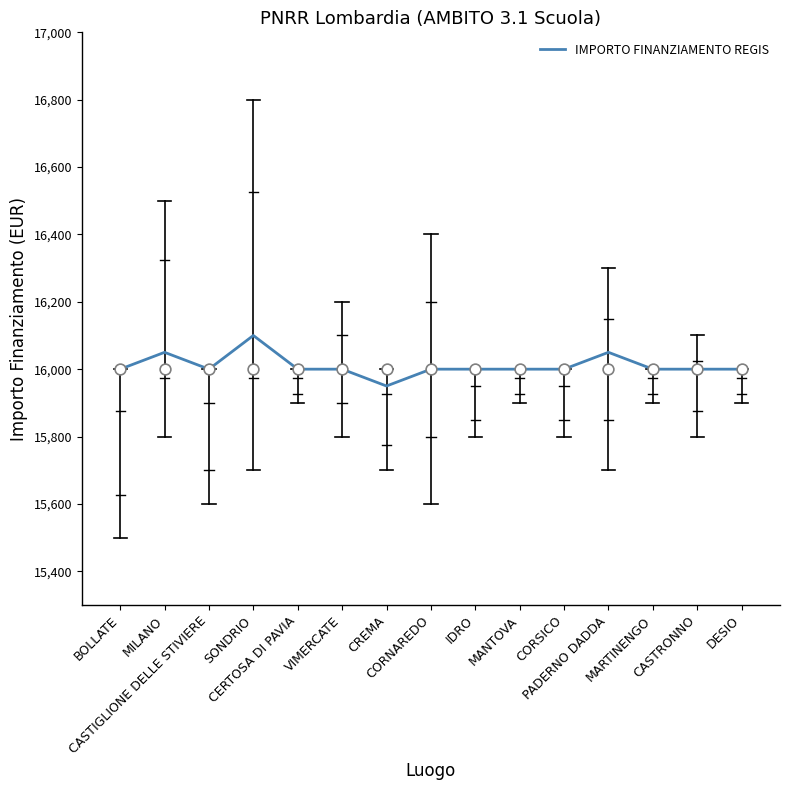

What is the ratio of the value at SONDRIO to the value at MARTINENGO?

1.0